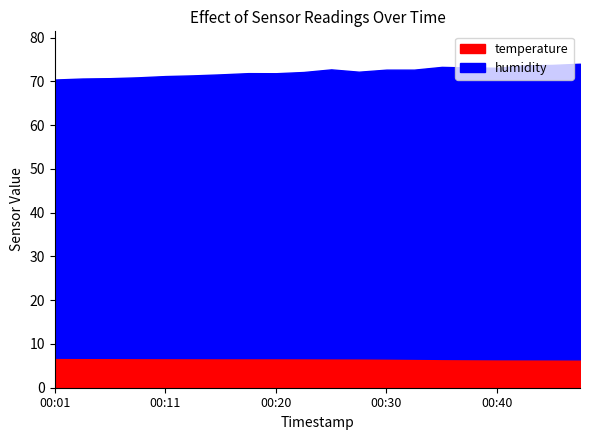

True or false: temperature has more than 2 points higher than both neighbors.

False